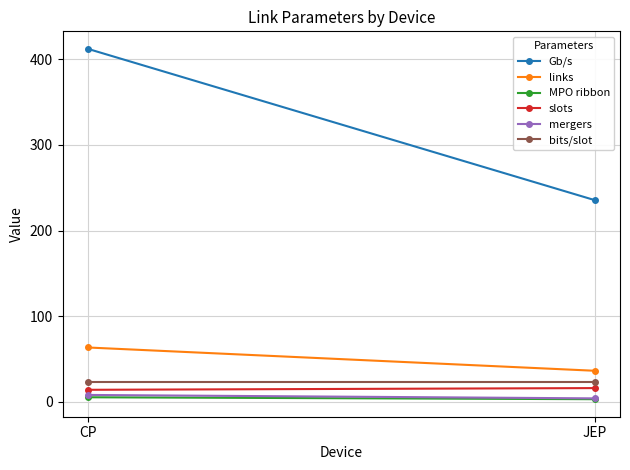

Read the bits/slot value at JEP.

23.0